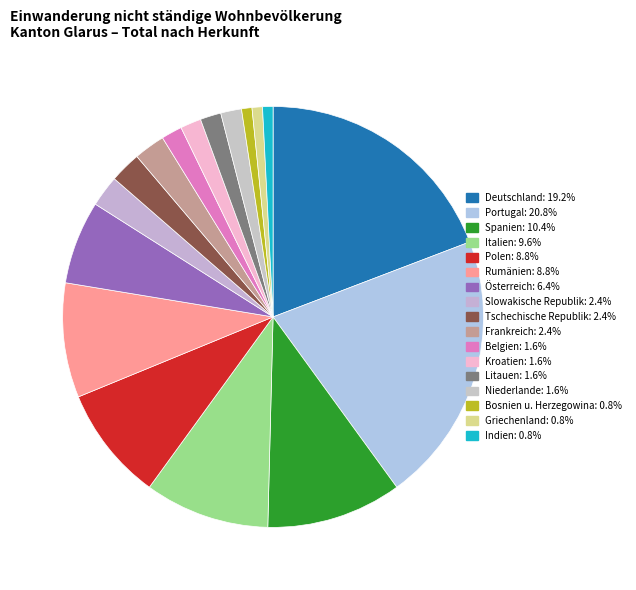

Is the sum of Litauen and Italien greater than half?

No